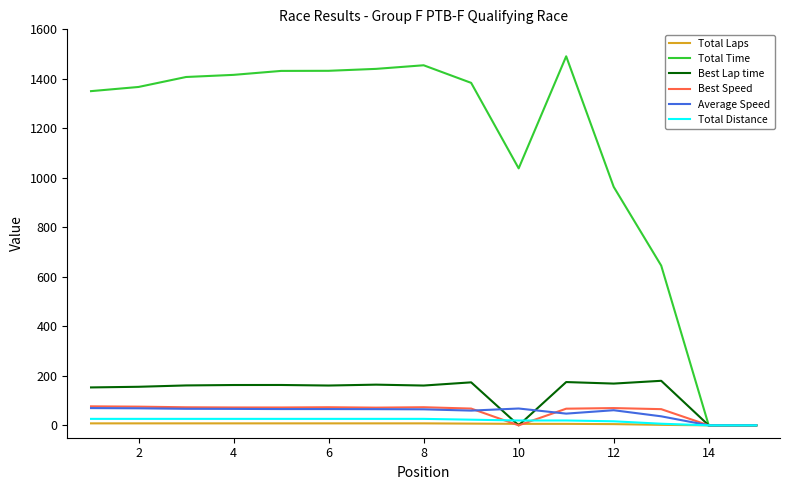

True or false: Average Speed has more than 0 interior local peaks.

True